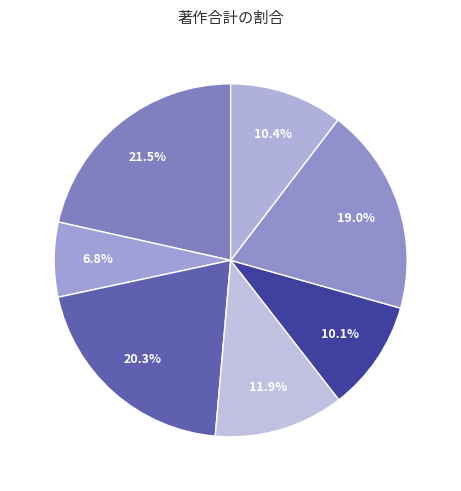

Count the number of slices in the pie.

7